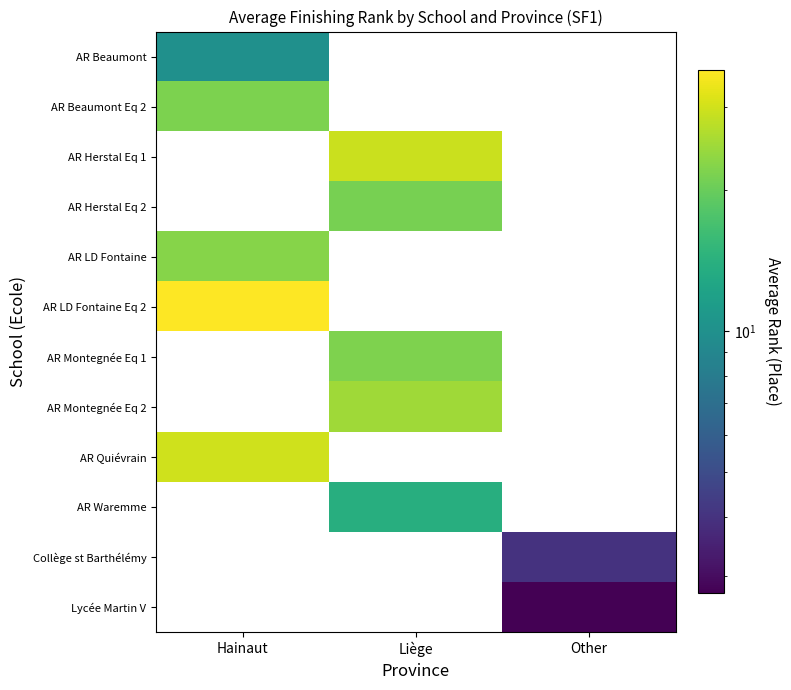

Is the value of AR LD Fontaine at Other greater than the value of AR Herstal Eq 1 at Liège?

No